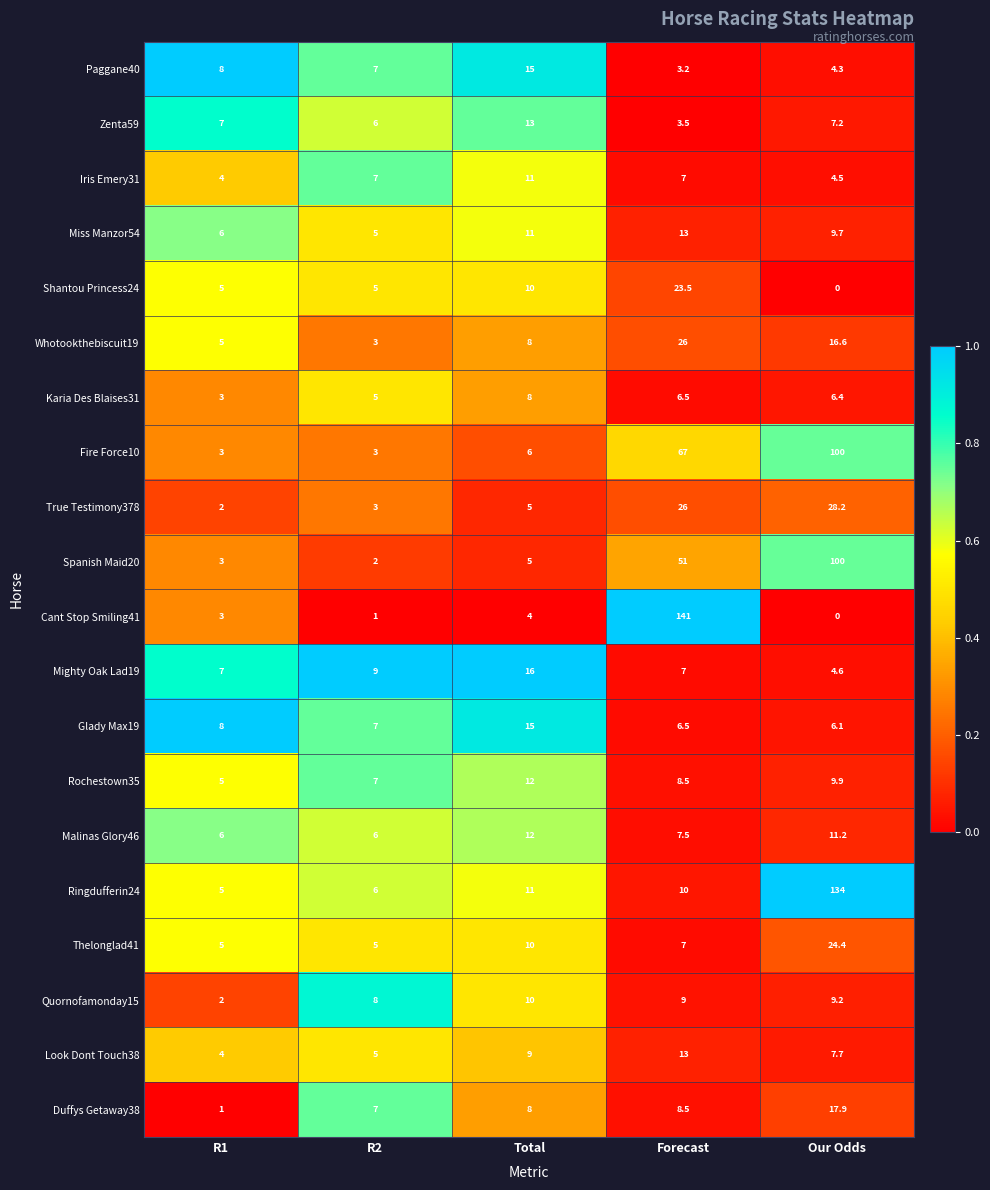

What is the difference between the maximum and minimum values in the Mighty Oak Lad19 series?

11.4